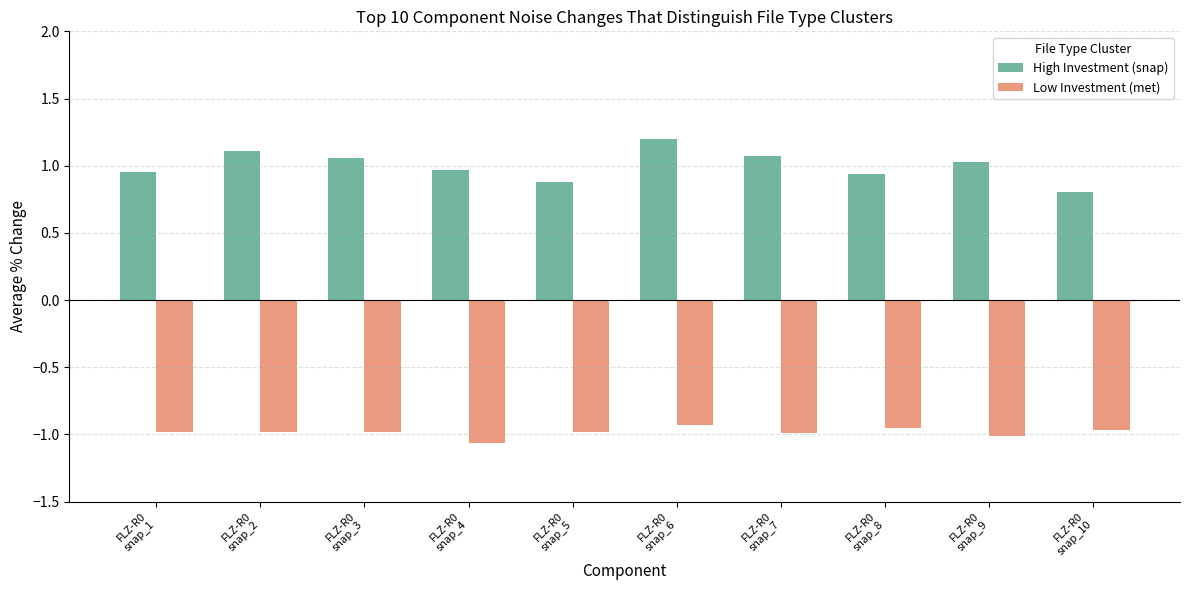

What is the maximum value shown in the chart?

1.2